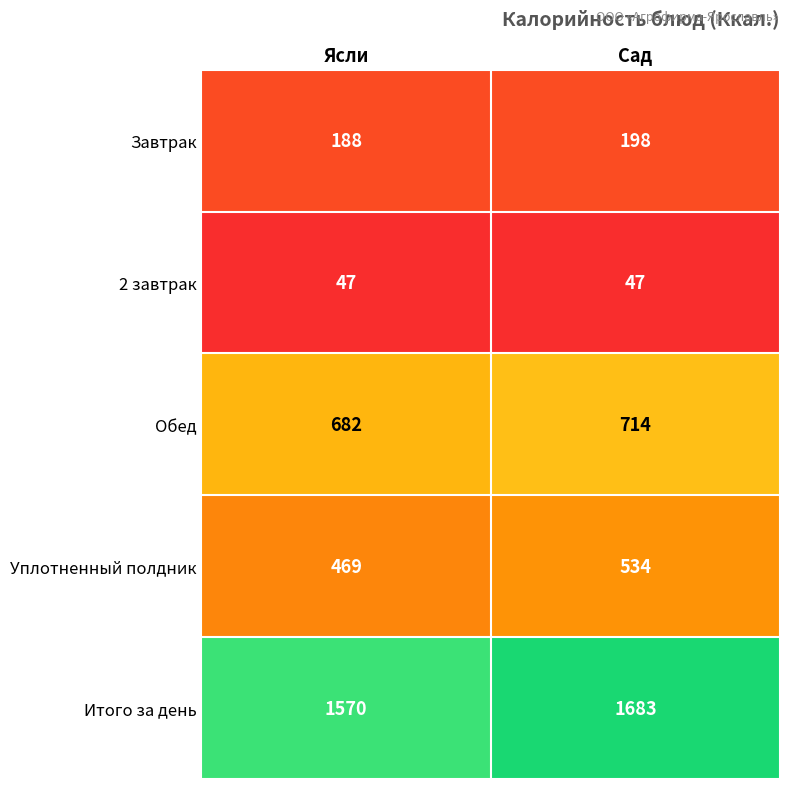

How many series are shown in this chart?

5